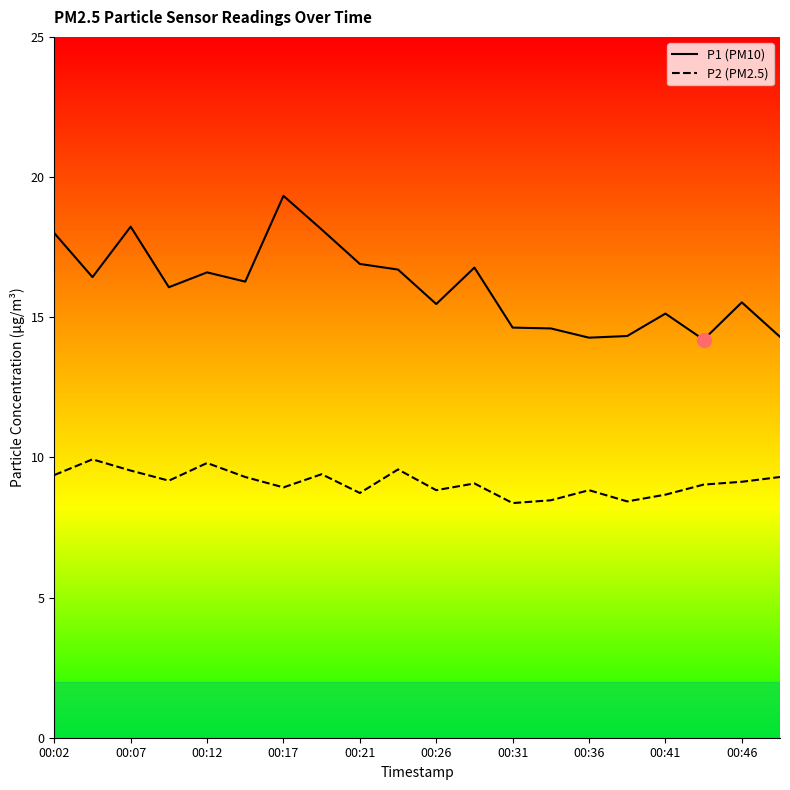

In P2, how many points are higher than both neighbors (excluding endpoints)?

6